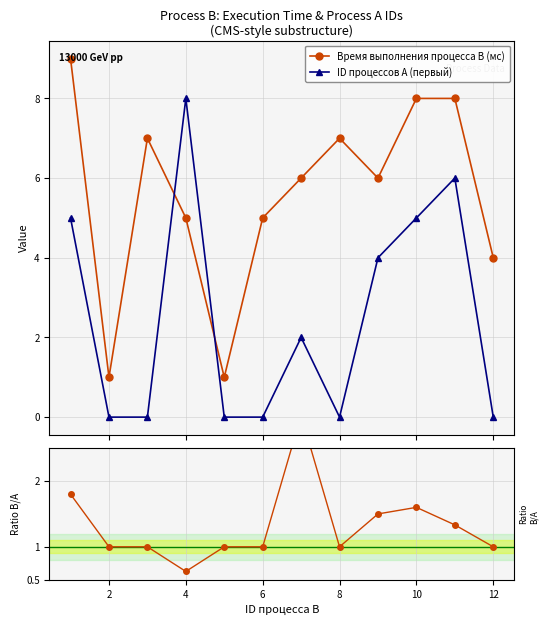

True or false: ID процессов A (первый) has more than 1 points higher than both neighbors.

True